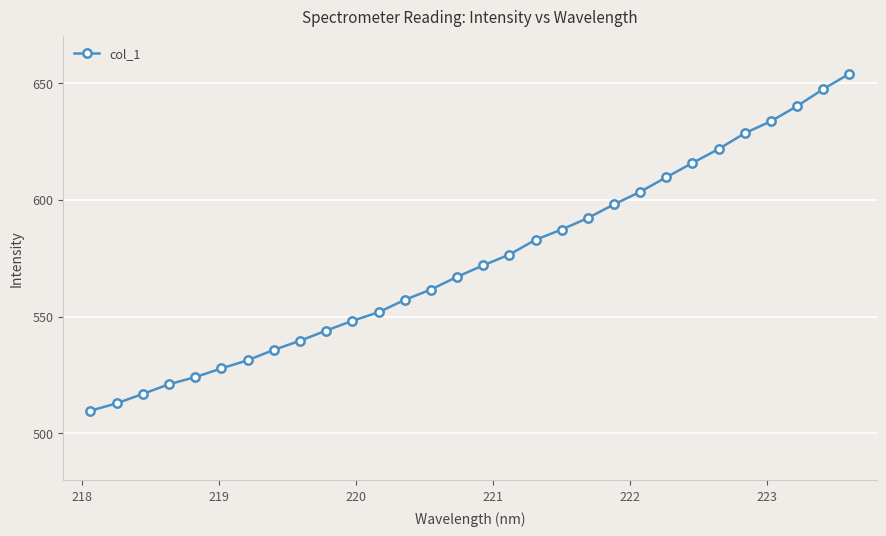

True or false: there are more than 2 points higher than both neighbors.

False